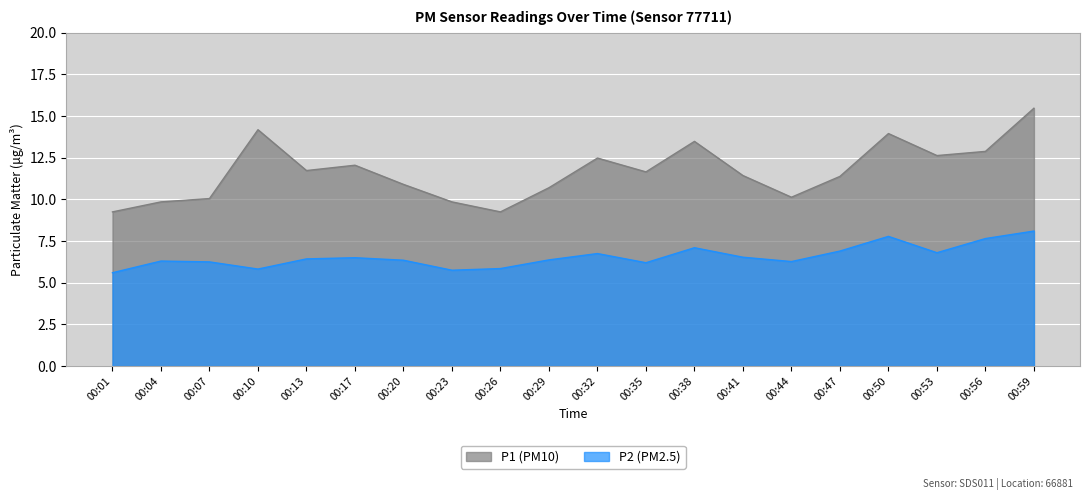

True or false: P2 has more than 0 interior local peaks.

True